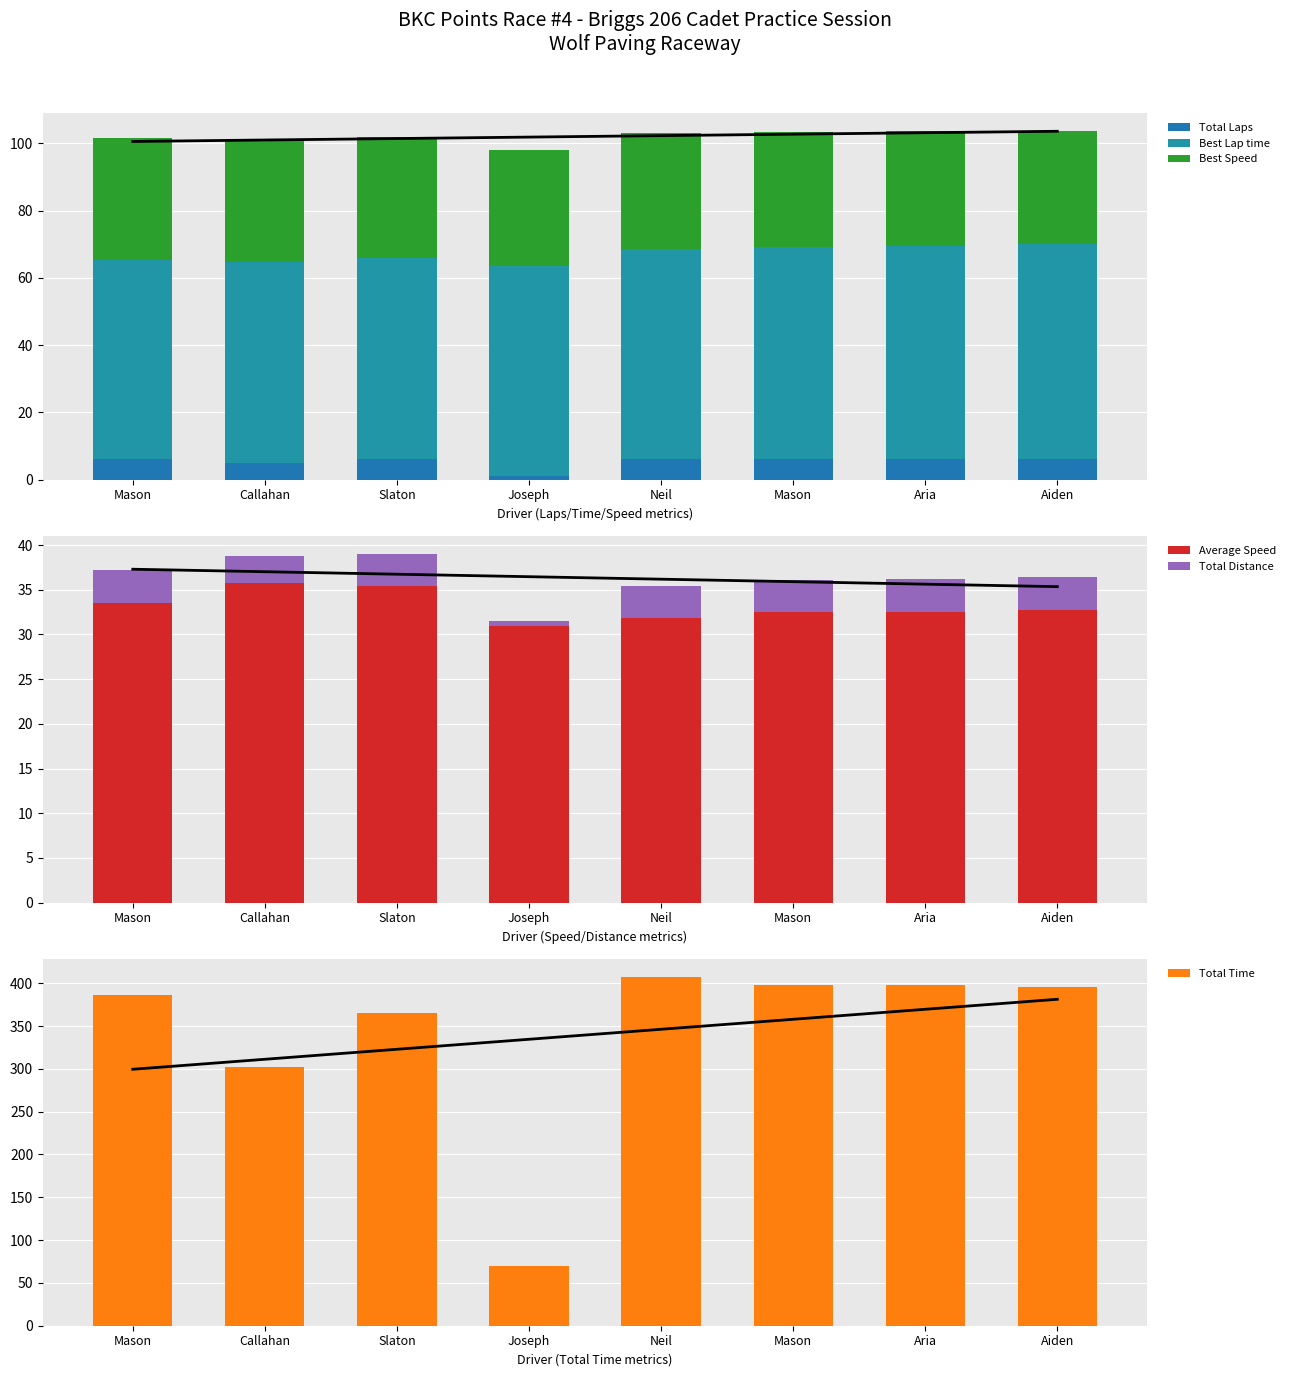

What is the difference between the highest and lowest values at Callahan?

298.7